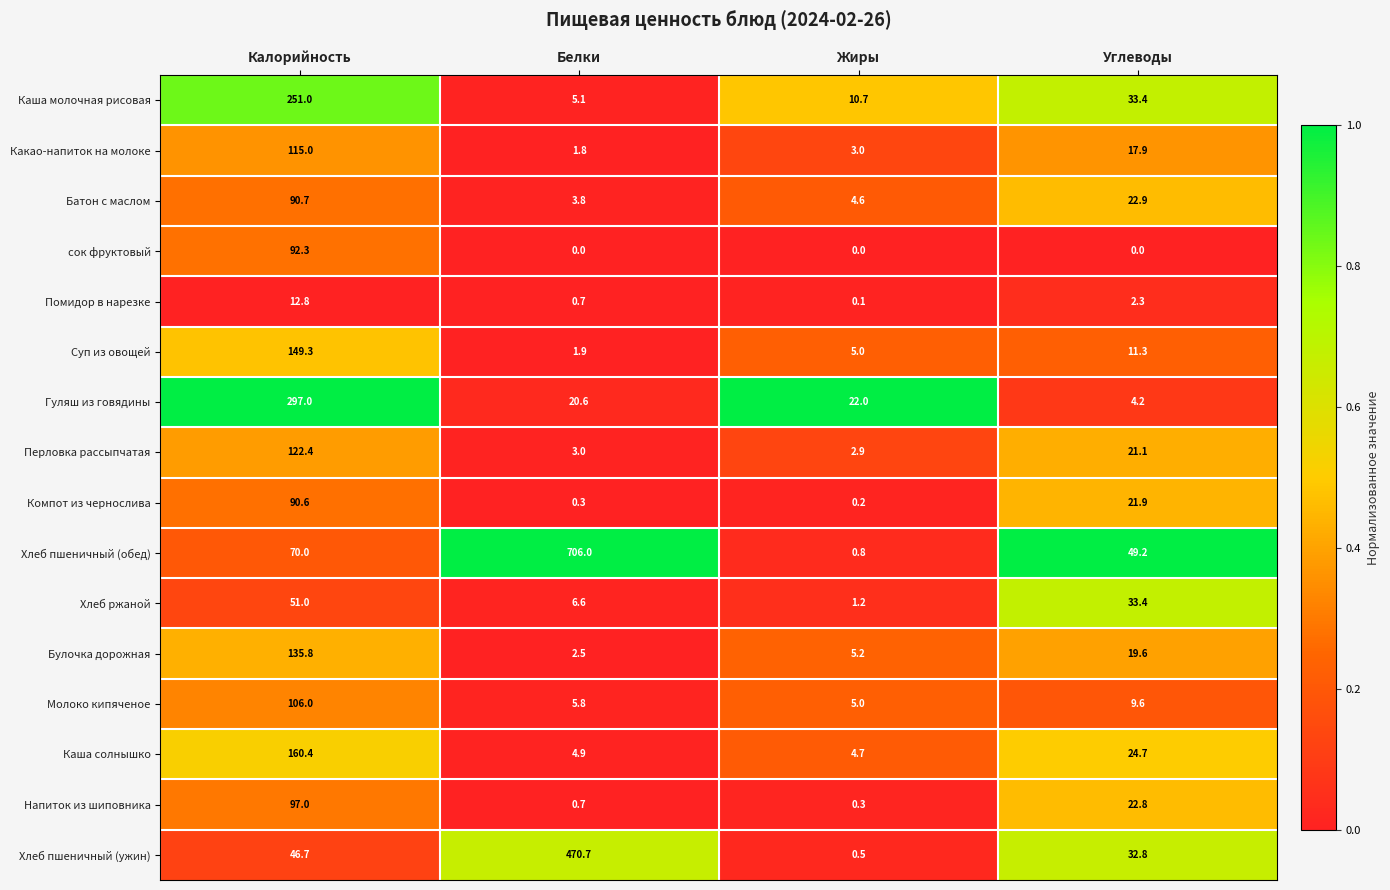

Which series has the largest total across all categories?

Хлеб пшеничный (обед)